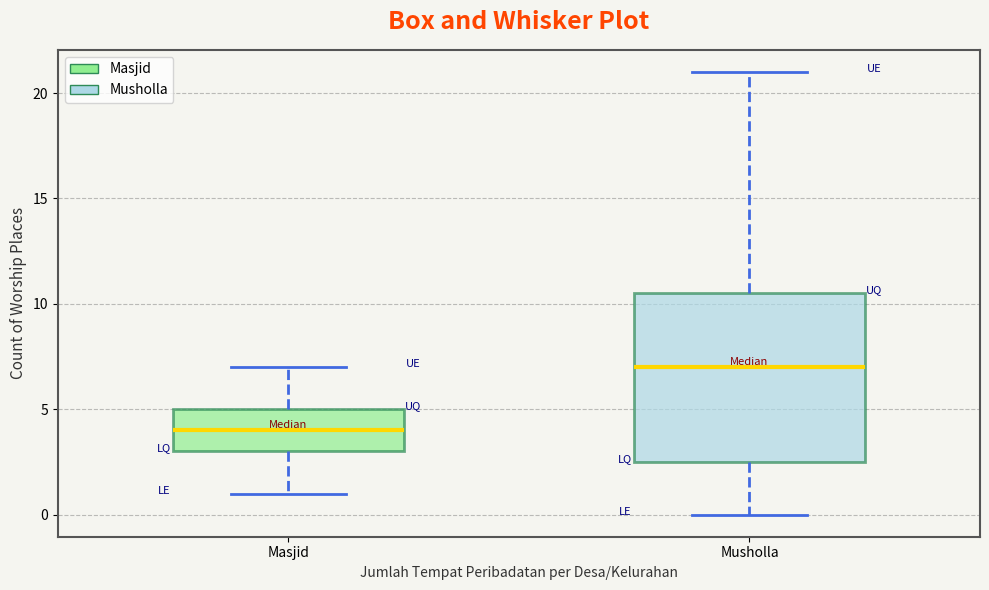

Where is the lower edge of the box for Masjid on the y-axis? The values are not printed on the chart, so give them approximately, as read against the axis.

3.0